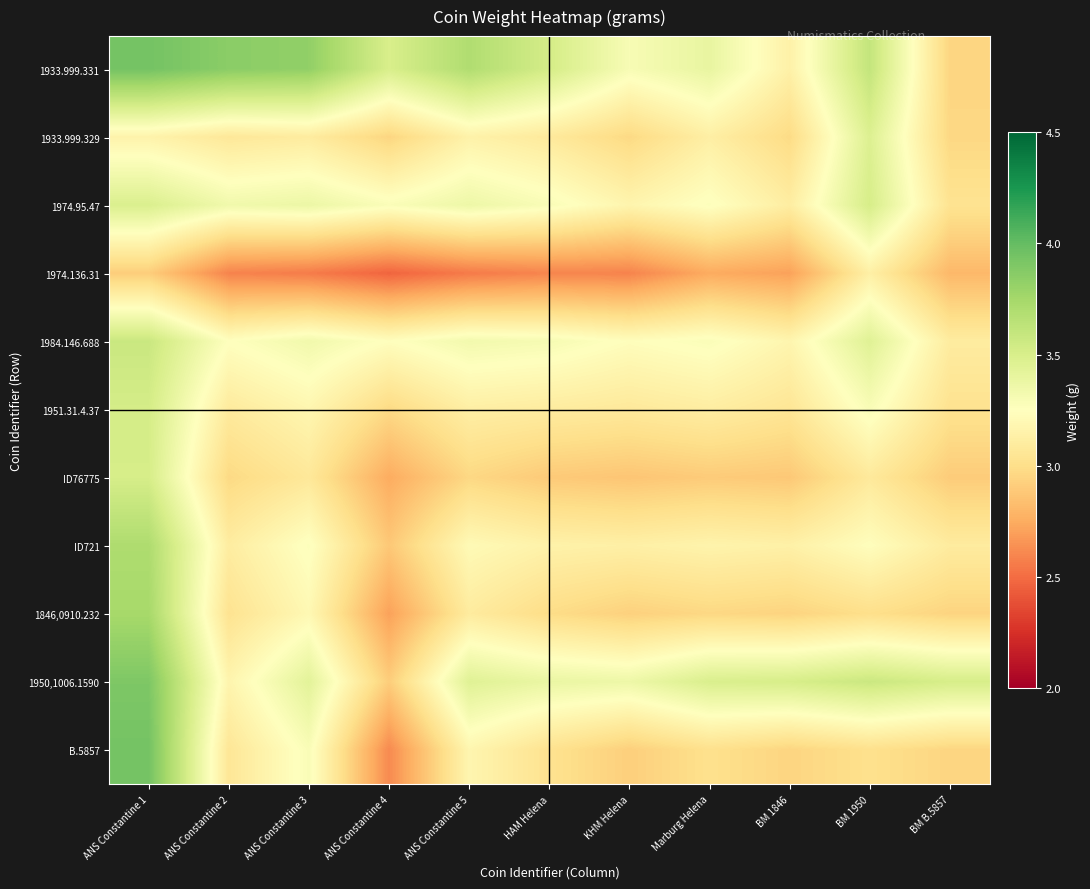

Which series has the largest total across all categories?

1933.999.331